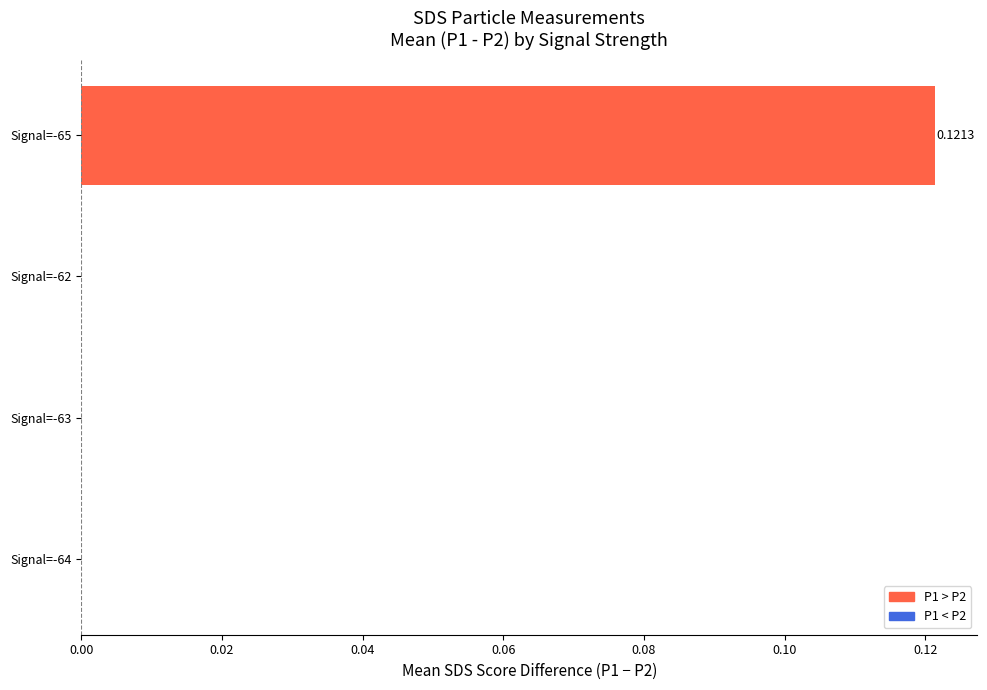

Are the bars grouped side by side (vs. stacked)?

No